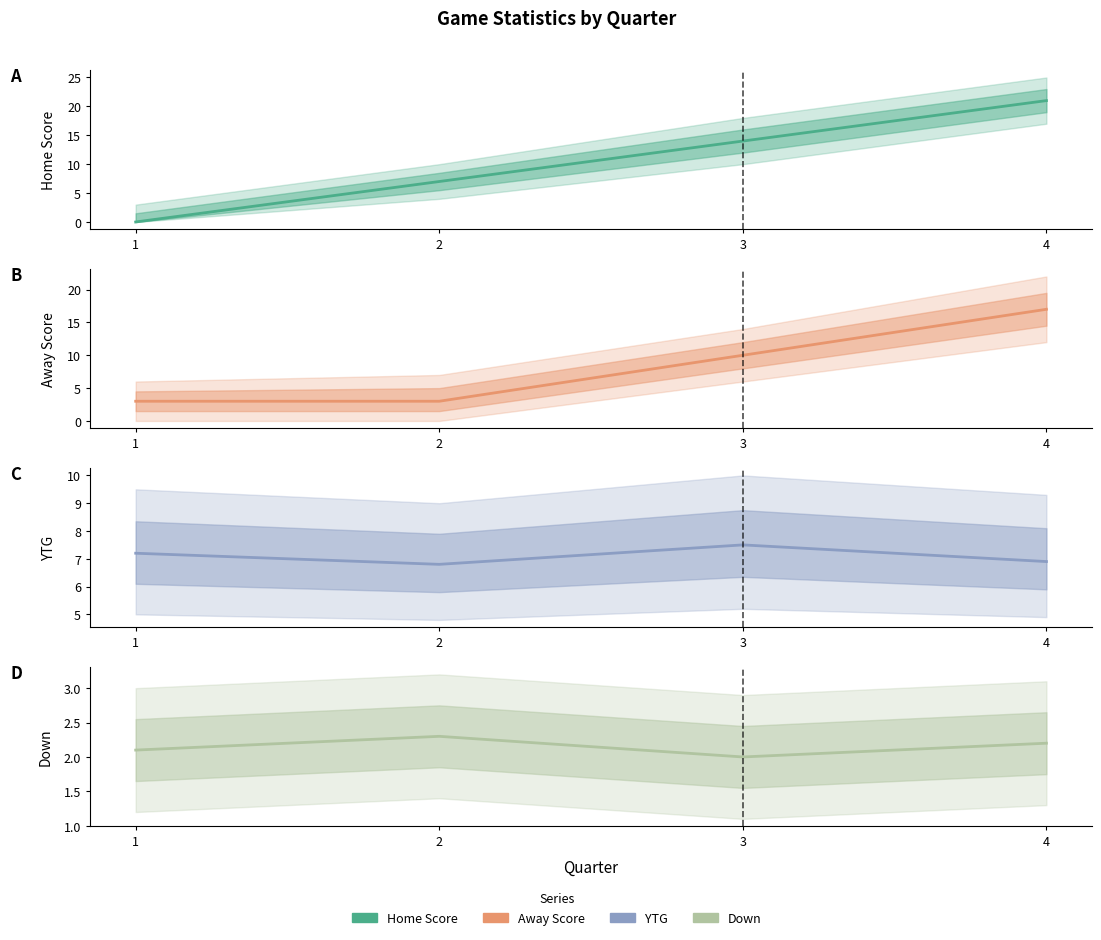

How many lines are shown in the chart?

4